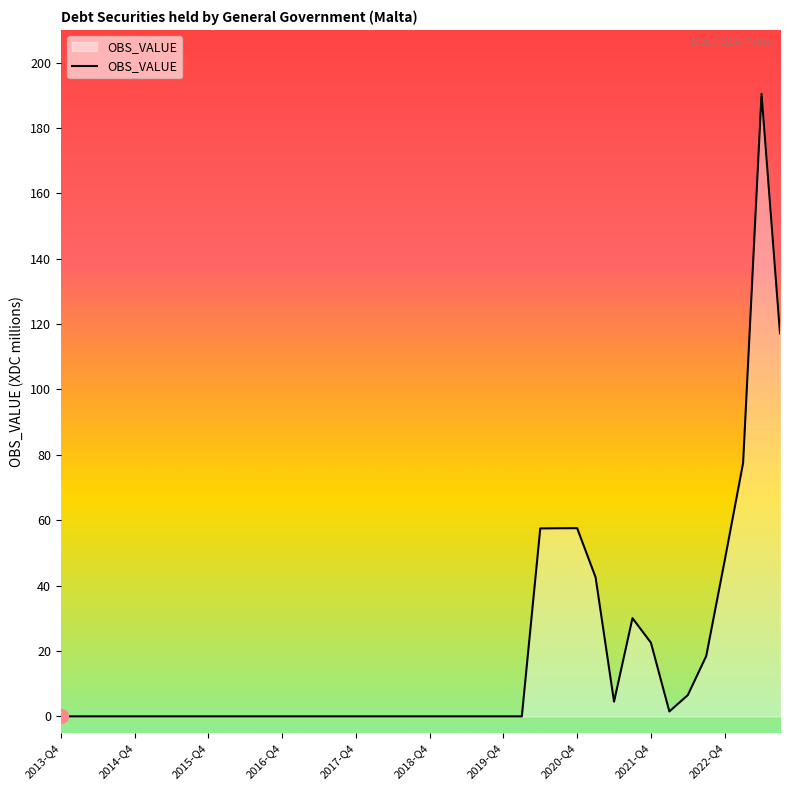

Does the chart have visible grid lines?

No